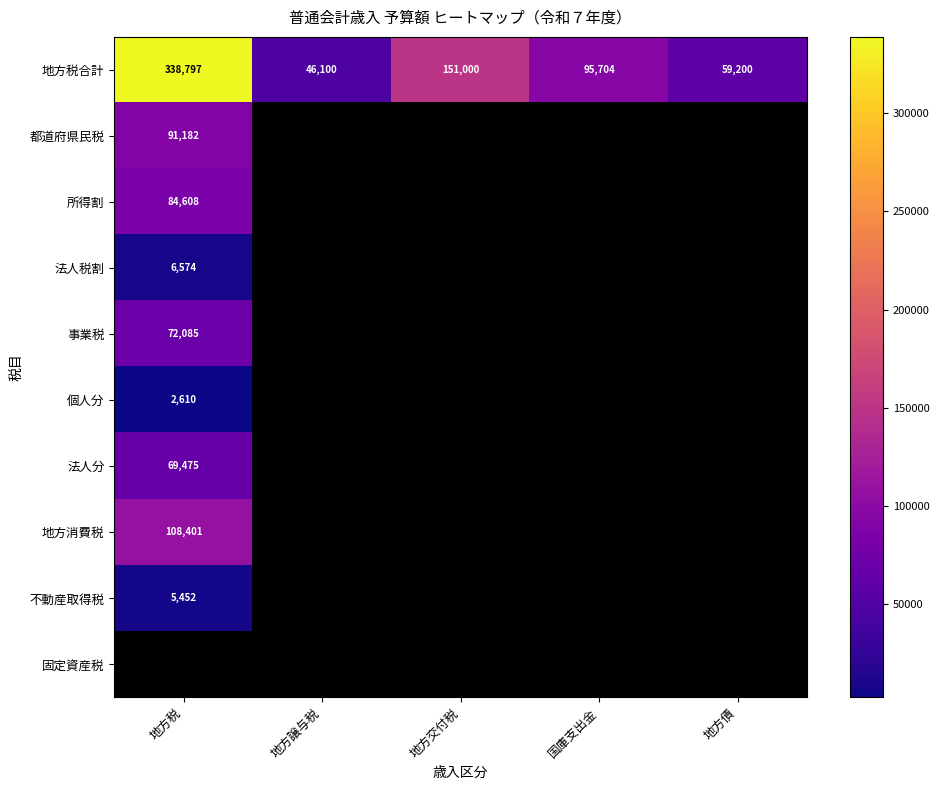

What is the approximate value of 地方税合計 at 地方債?

59200